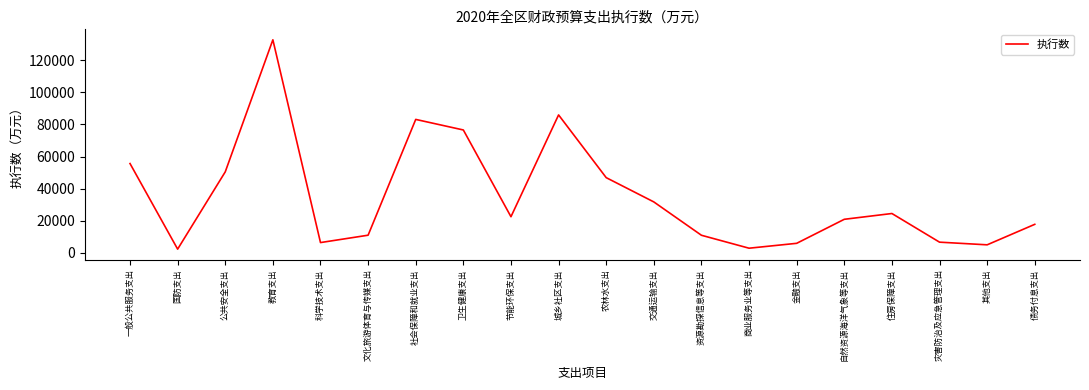

What is the difference between the maximum and minimum values?

130691